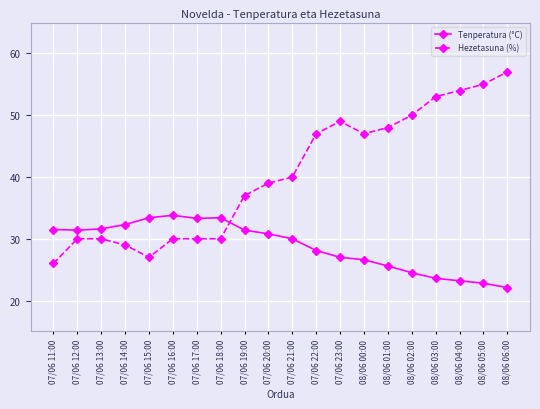

Which series has the widest spread of values?

Hezetasuna (%)